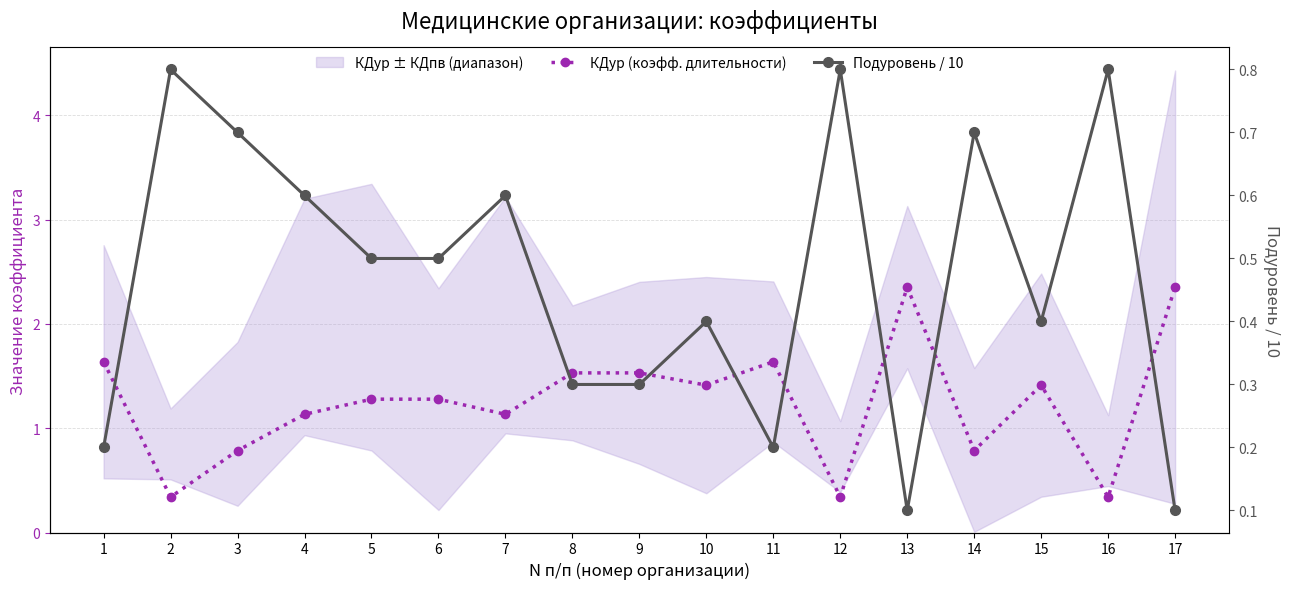

Rank the categories by Подуровень / 10 value from highest to lowest.

2, 12, 16, 3, 14, 4, 7, 5, 6, 10, 15, 8, 9, 1, 11, 13, 17